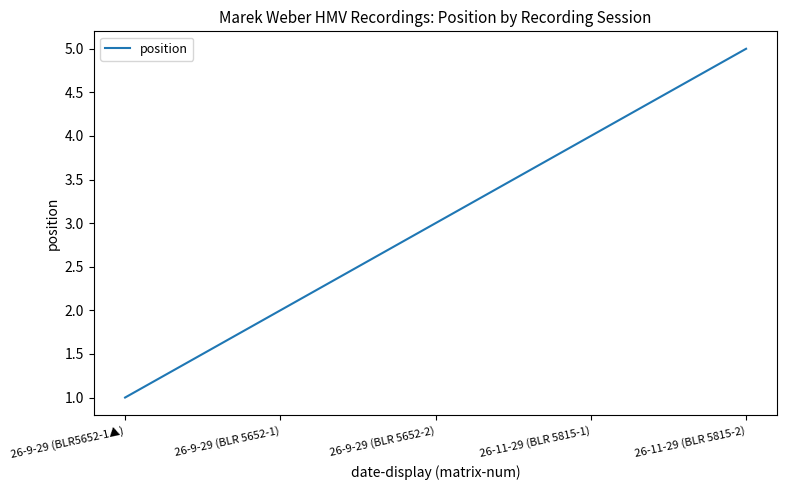

What position from the left is 26-11-29 (BLR 5815-1)?

4